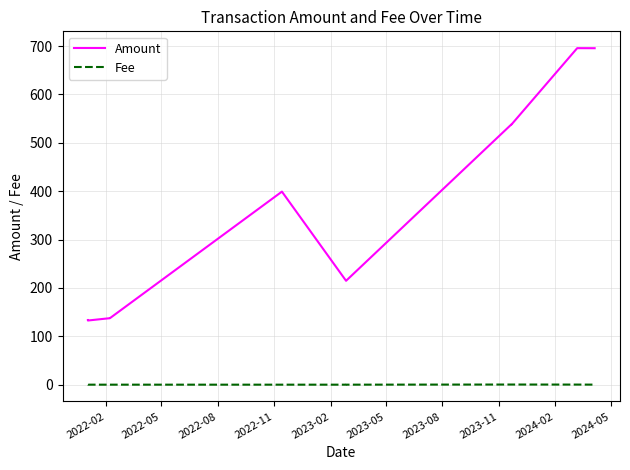

List the series in order of their peak value, highest first.

Amount, Fee